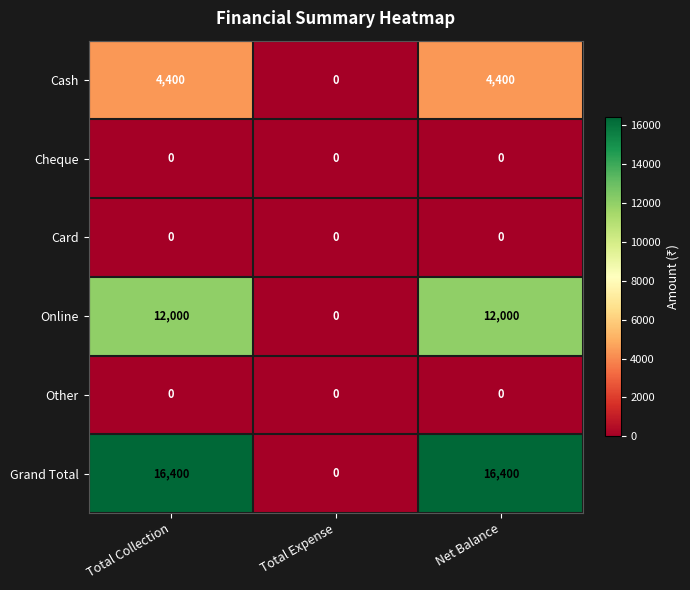

What is the total value across all series at Total Collection?

32800